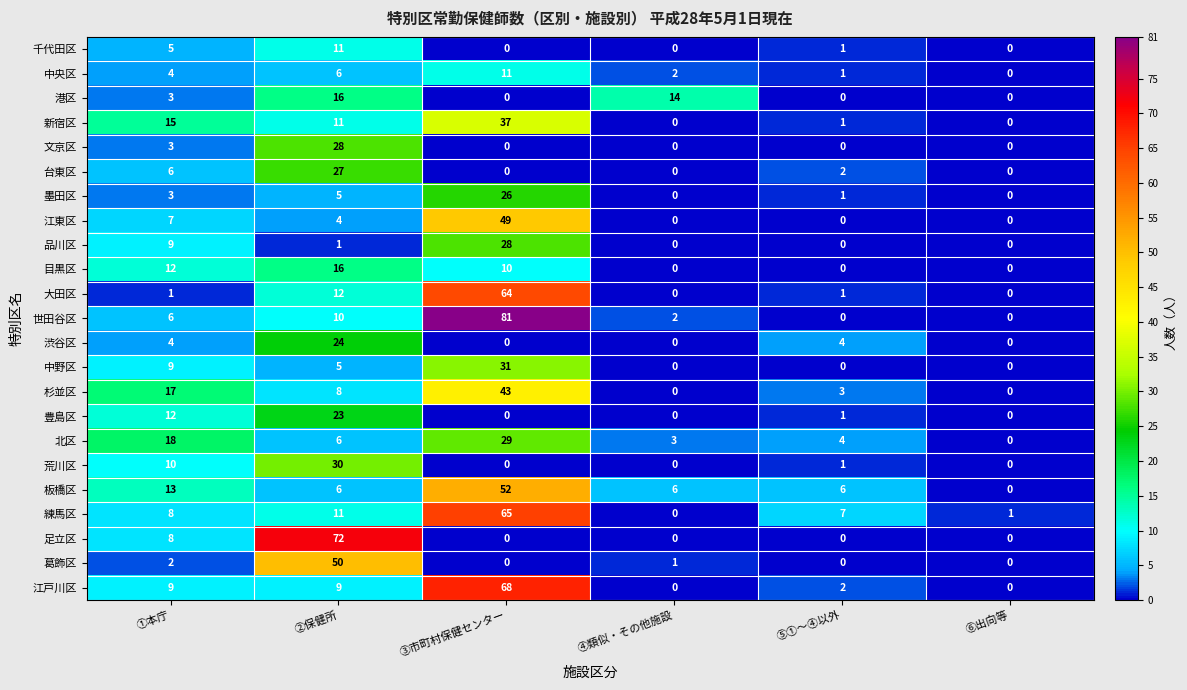

Which category has the highest value across all series?

③市町村保健センター